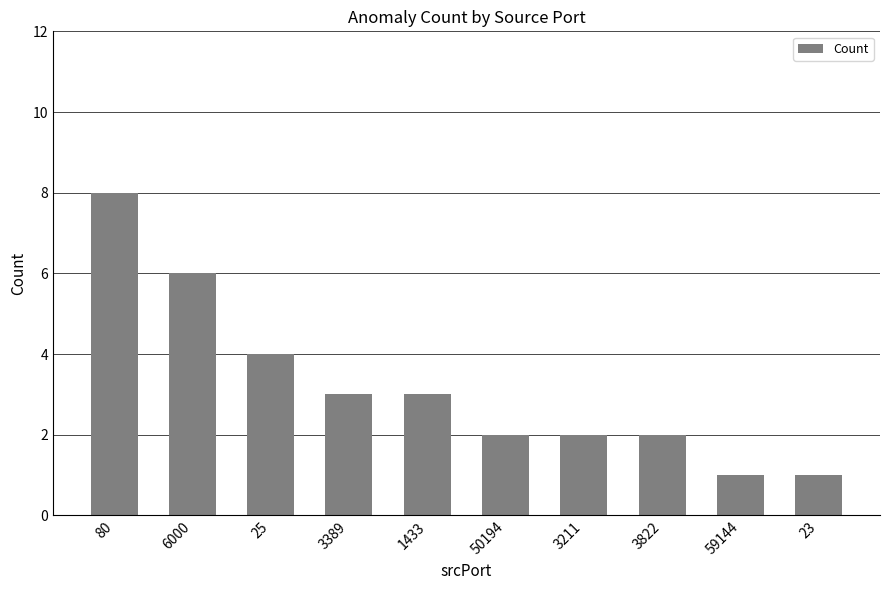

Is it true that the value at 3822 is 2?

True